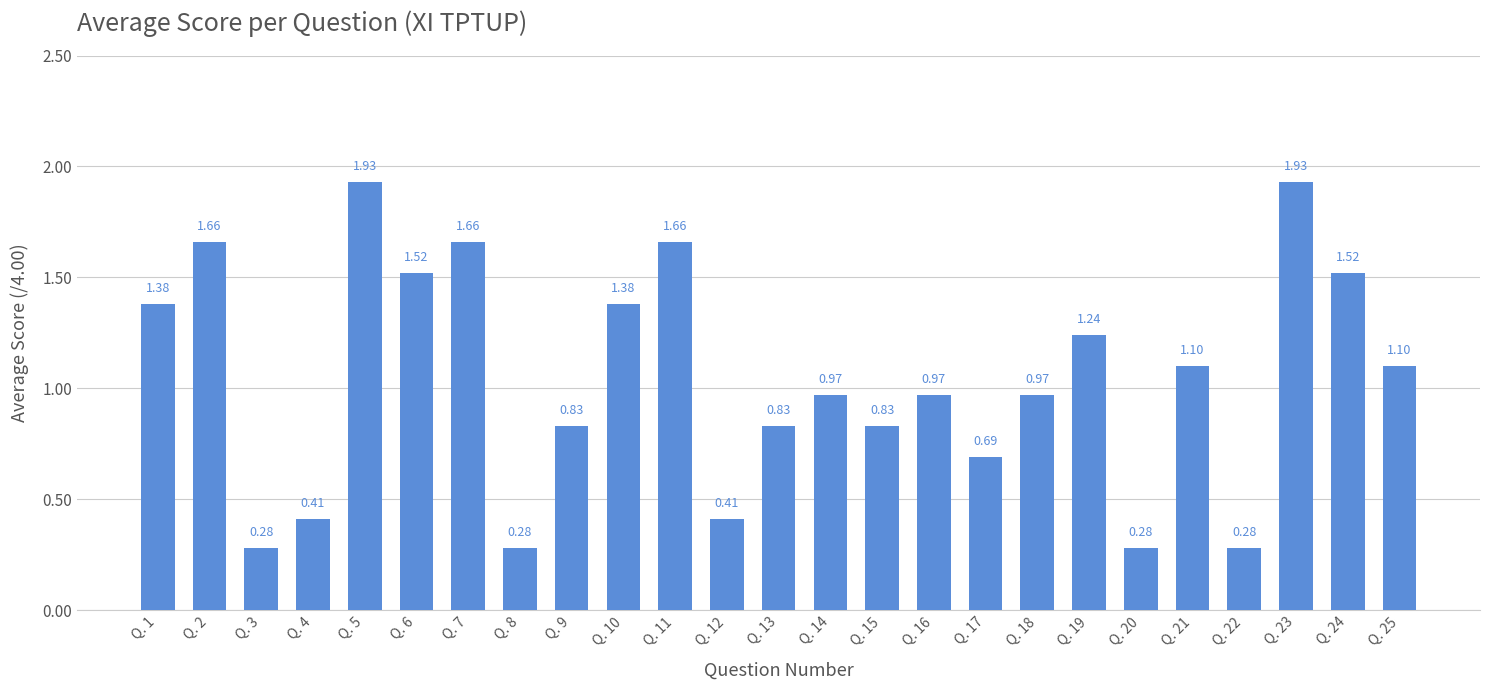

What is the sum of all values?

26.1